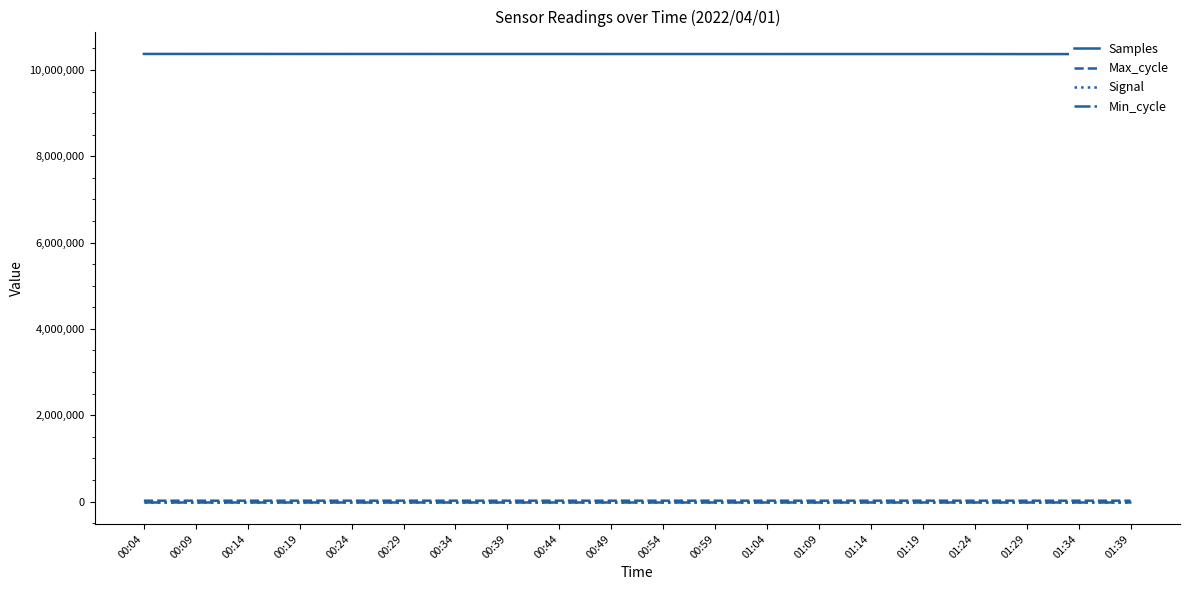

Which series has the largest range (max minus min)?

Samples